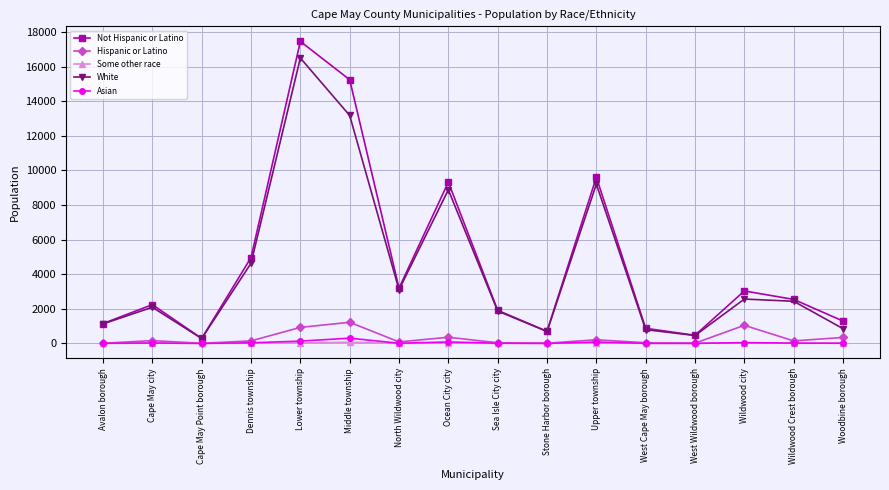

What is the label of the 16th point from the left?

Woodbine borough